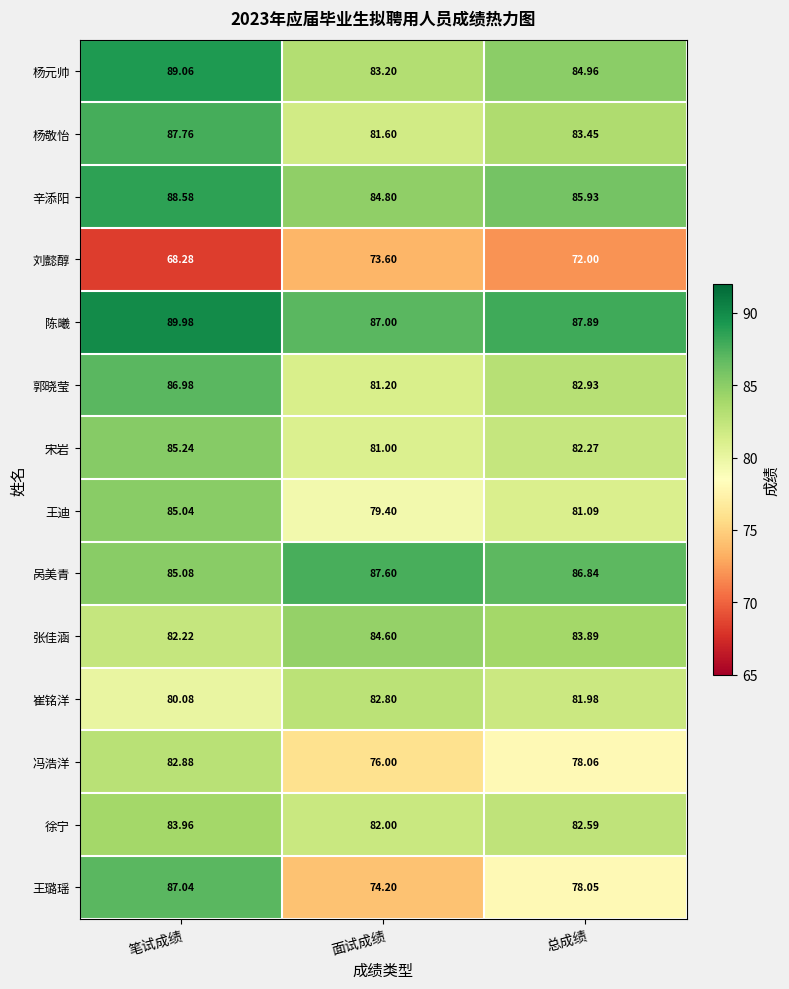

Which series has the largest total across all categories?

陈曦